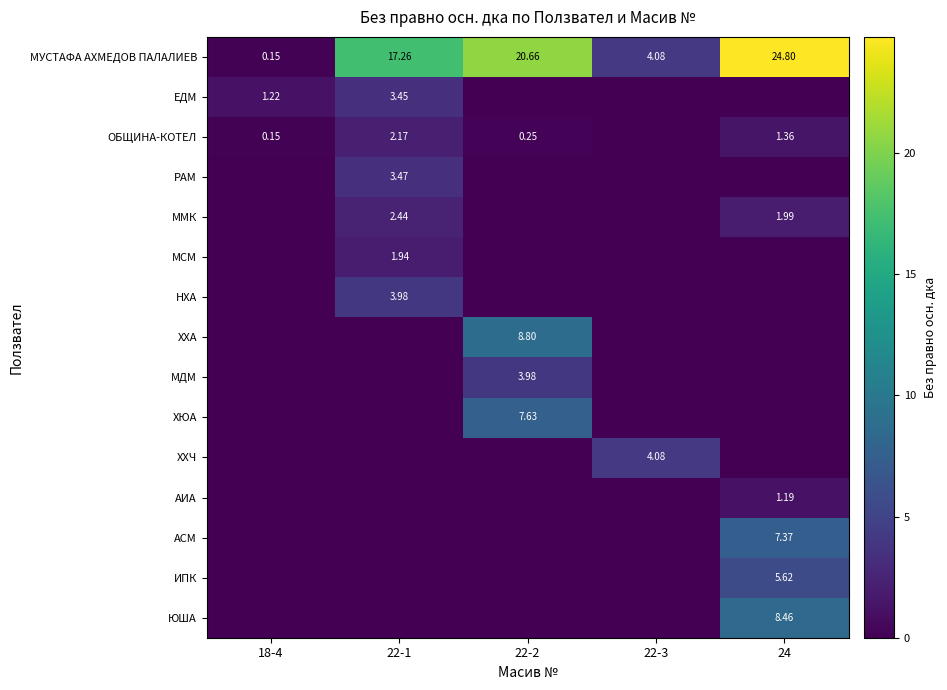

How many series are shown in this chart?

15